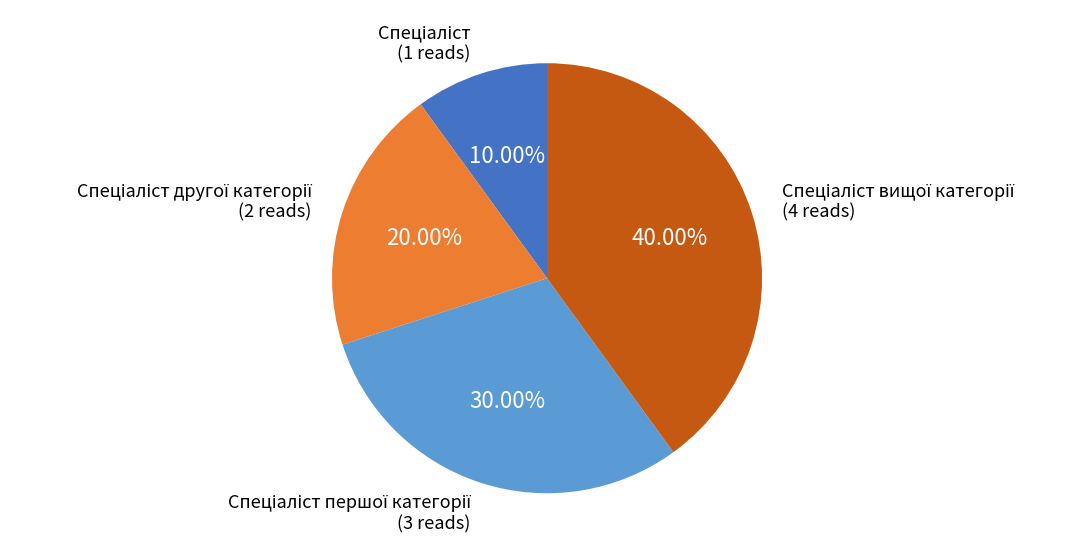

Is there any slice that represents more than half of the pie?

No